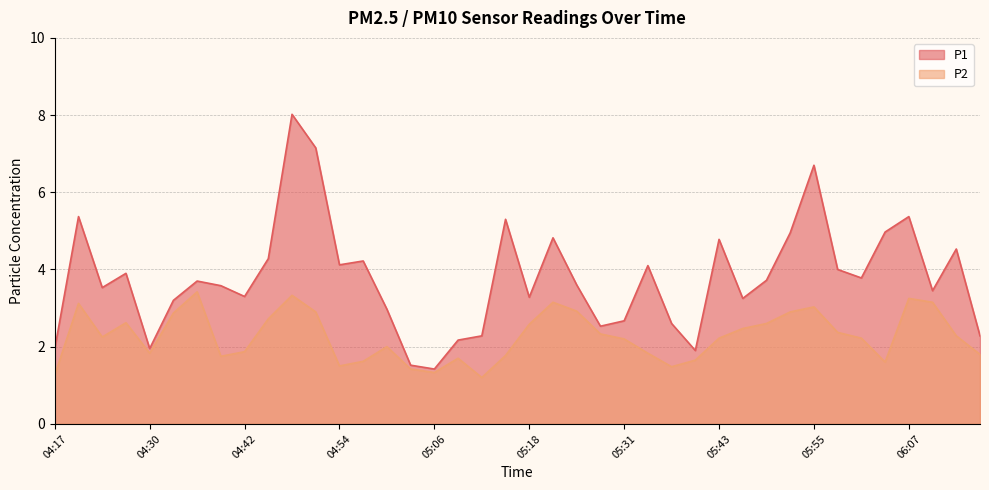

What is the label of the 37th point from the left?

06:07